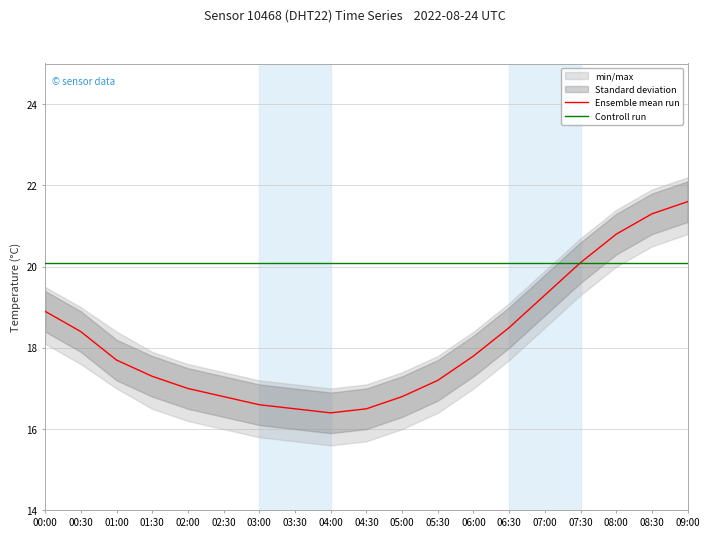

At which category is the sum across all series the highest?

09:00